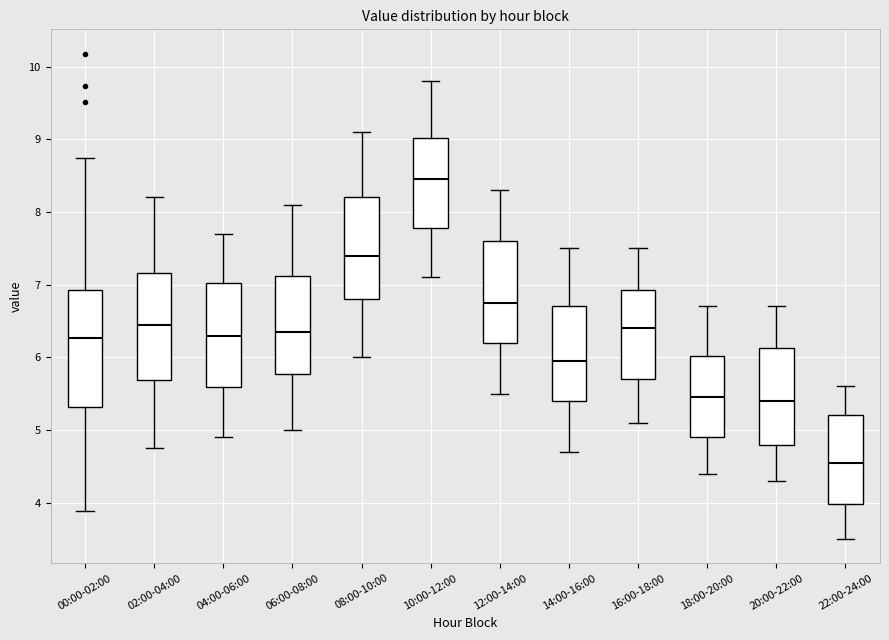

Reading left to right, transcribe this box plot: for each box, give where its median line is, the range the box spans, and where its two whiskers end, as read against the y-axis. The values are not printed on the chart, so give them approximately, as read against the axis.

00:00-02:00: median 6.3, box 5.3 to 6.9, whiskers 3.9 to 8.8
02:00-04:00: median 6.5, box 5.7 to 7.2, whiskers 4.8 to 8.2
04:00-06:00: median 6.3, box 5.6 to 7.0, whiskers 4.9 to 7.7
06:00-08:00: median 6.4, box 5.8 to 7.1, whiskers 5.0 to 8.1
08:00-10:00: median 7.4, box 6.8 to 8.2, whiskers 6.0 to 9.1
10:00-12:00: median 8.5, box 7.8 to 9.0, whiskers 7.1 to 9.8
12:00-14:00: median 6.8, box 6.2 to 7.6, whiskers 5.5 to 8.3
14:00-16:00: median 6.0, box 5.4 to 6.7, whiskers 4.7 to 7.5
16:00-18:00: median 6.4, box 5.7 to 6.9, whiskers 5.1 to 7.5
18:00-20:00: median 5.5, box 4.9 to 6.0, whiskers 4.4 to 6.7
20:00-22:00: median 5.4, box 4.8 to 6.1, whiskers 4.3 to 6.7
22:00-24:00: median 4.6, box 4.0 to 5.2, whiskers 3.5 to 5.6